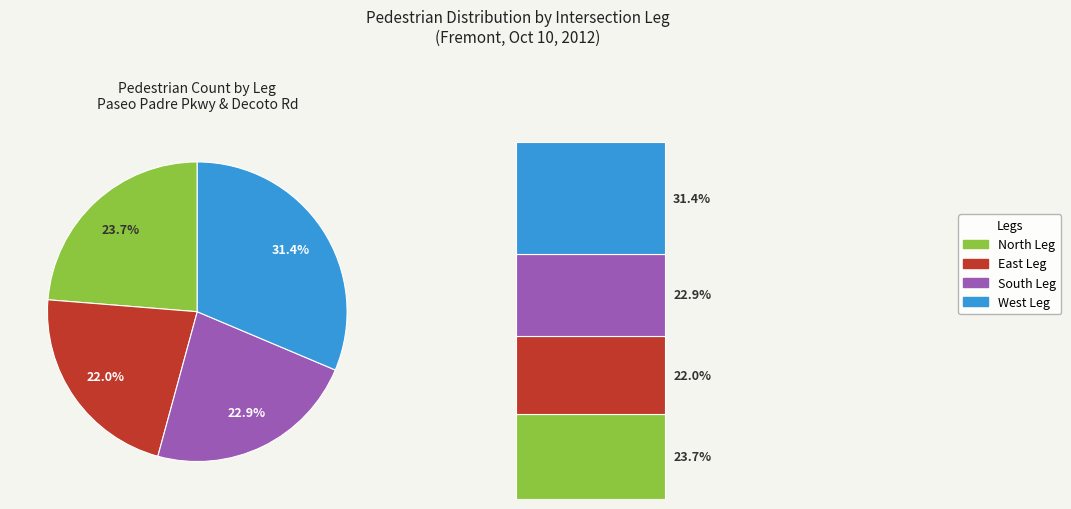

How much of the chart is everything except 14?

100.0%